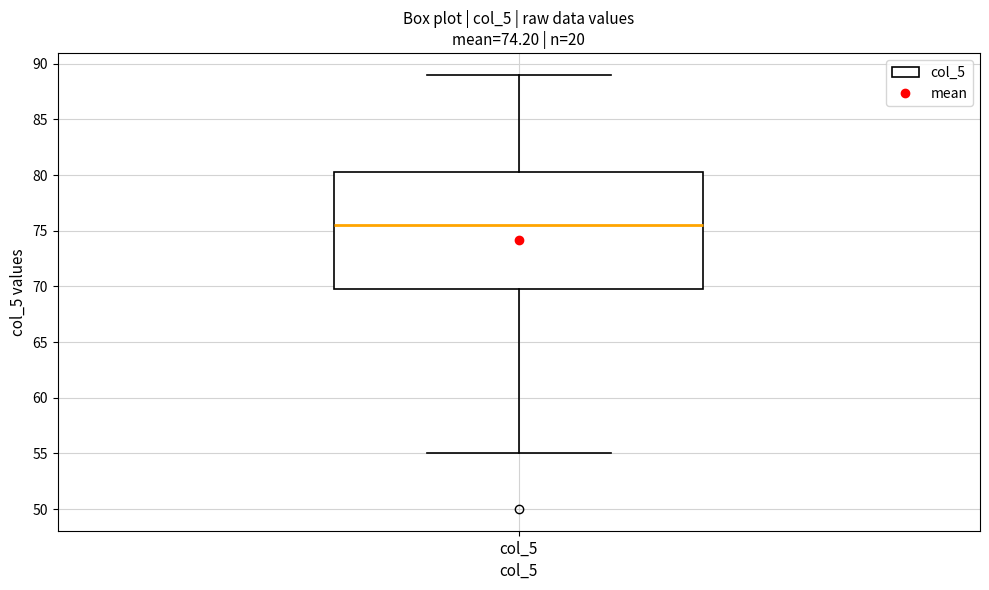

Read this box plot against the y-axis: the position of the median line, the range covered by the box, and the ends of both whiskers. The values are not printed on the chart, so give them approximately, as read against the axis.

median 75.5, box 70.0 to 80.5, whiskers 55.0 to 89.0